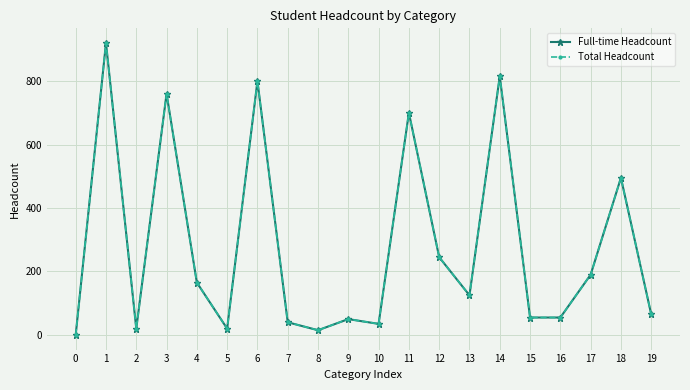

What is the total value across all series at 13?

250